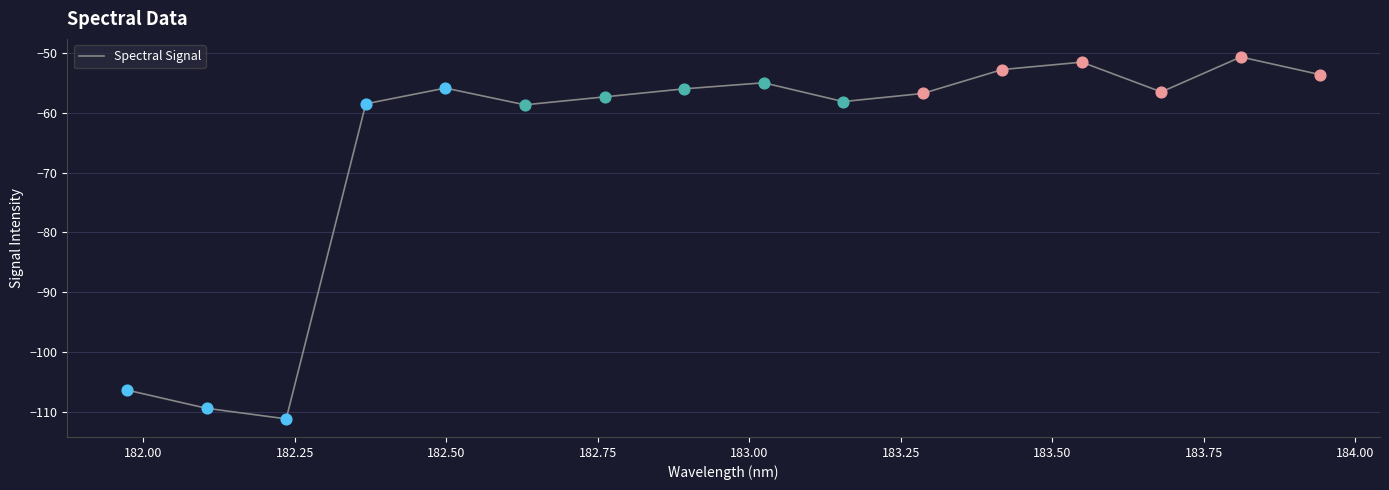

What is the greatest value displayed?

-50.6